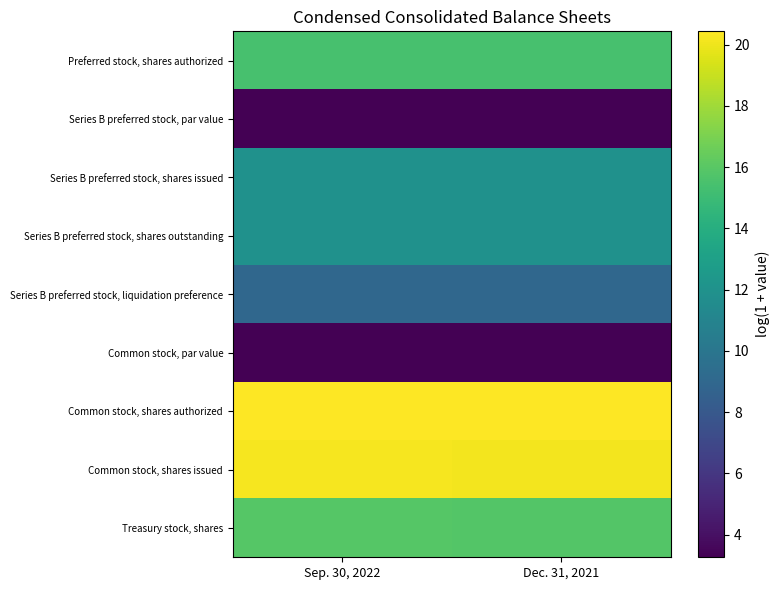

At how many categories does at least one series exceed 4?

2